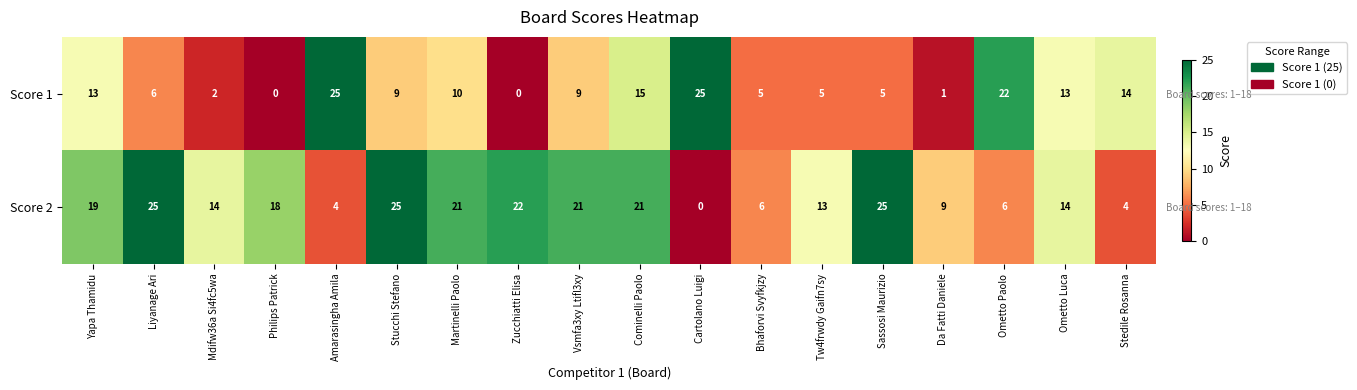

Count the number of data series in this chart.

2